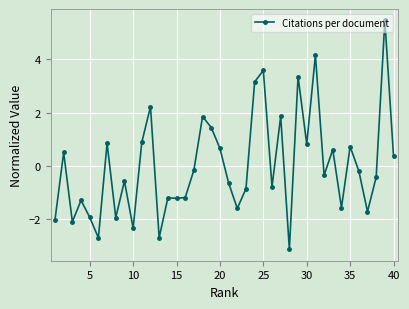

What is the value of the 6th point from the left?

-2.7